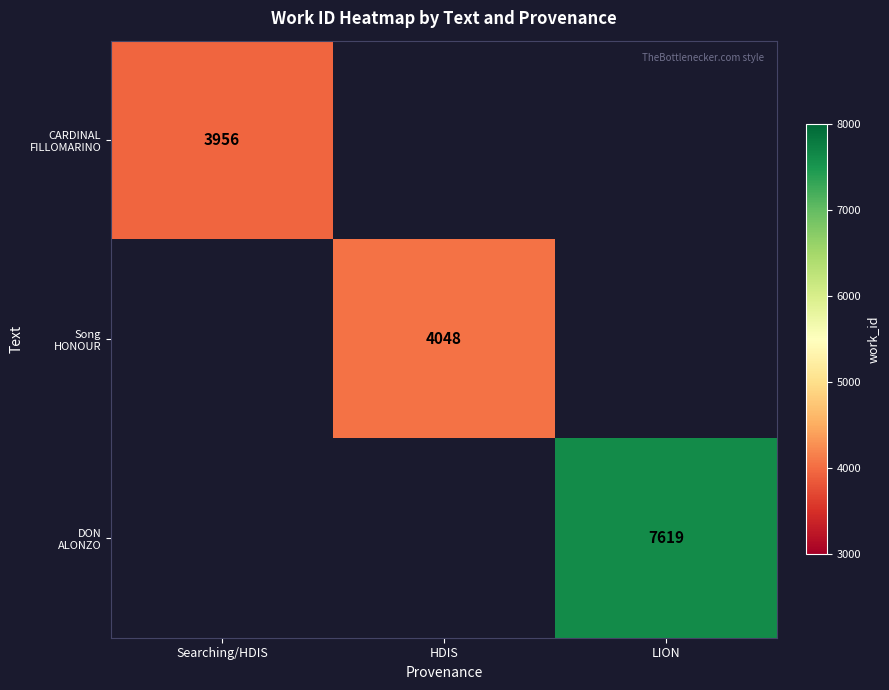

Which label corresponds to the smallest value in the chart?

HDIS